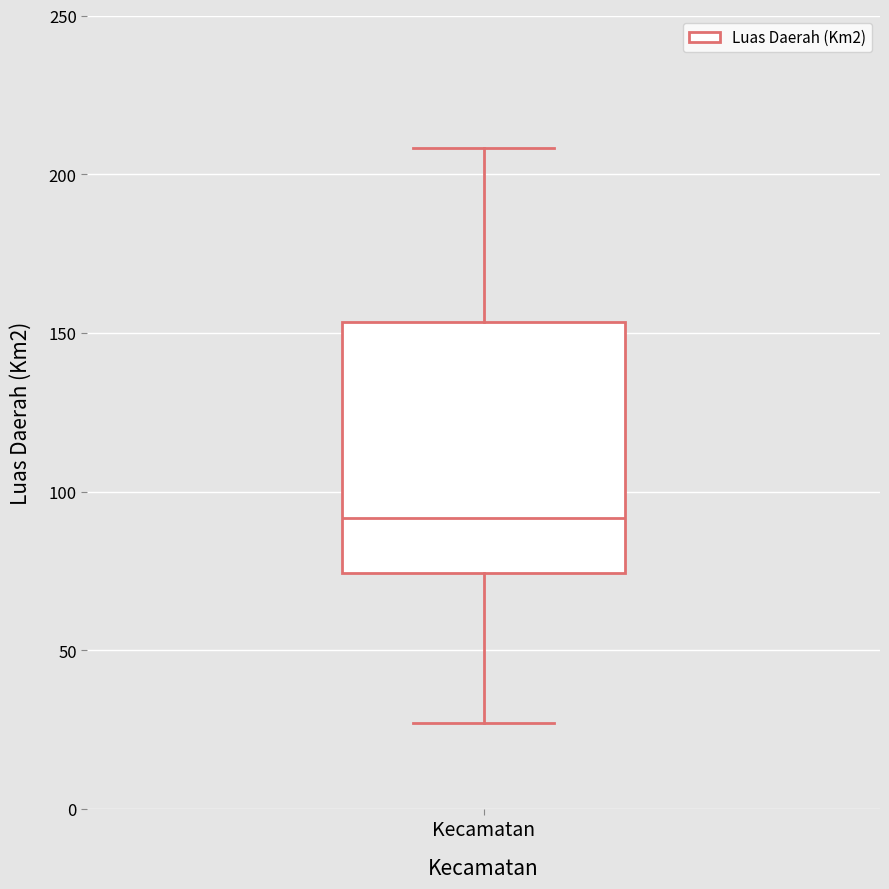

Read this box plot against the y-axis: the position of the median line, the range covered by the box, and the ends of both whiskers. The values are not printed on the chart, so give them approximately, as read against the axis.

median 90, box 75 to 155, whiskers 25 to 210